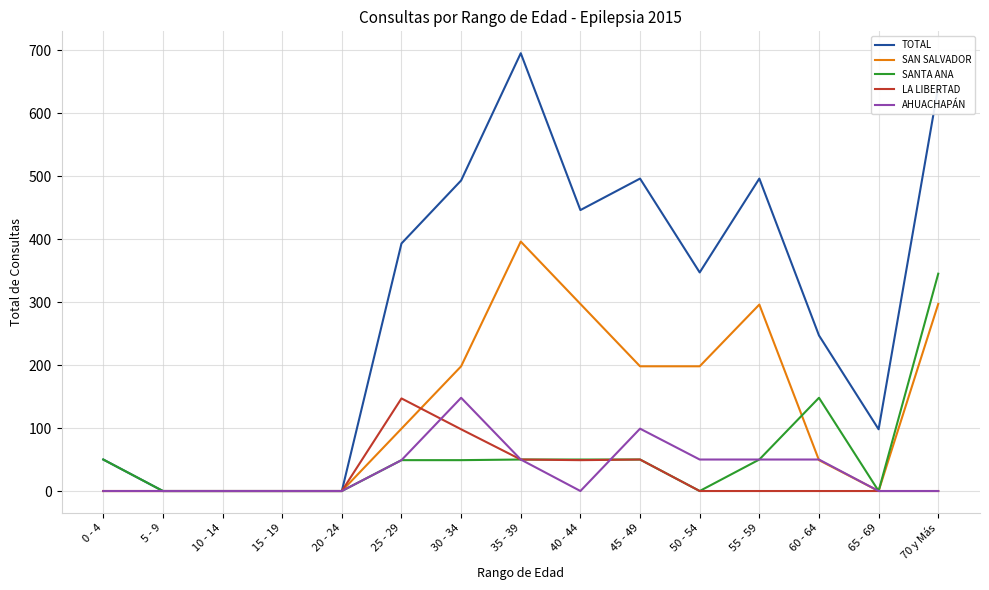

What is the greatest value displayed?

695